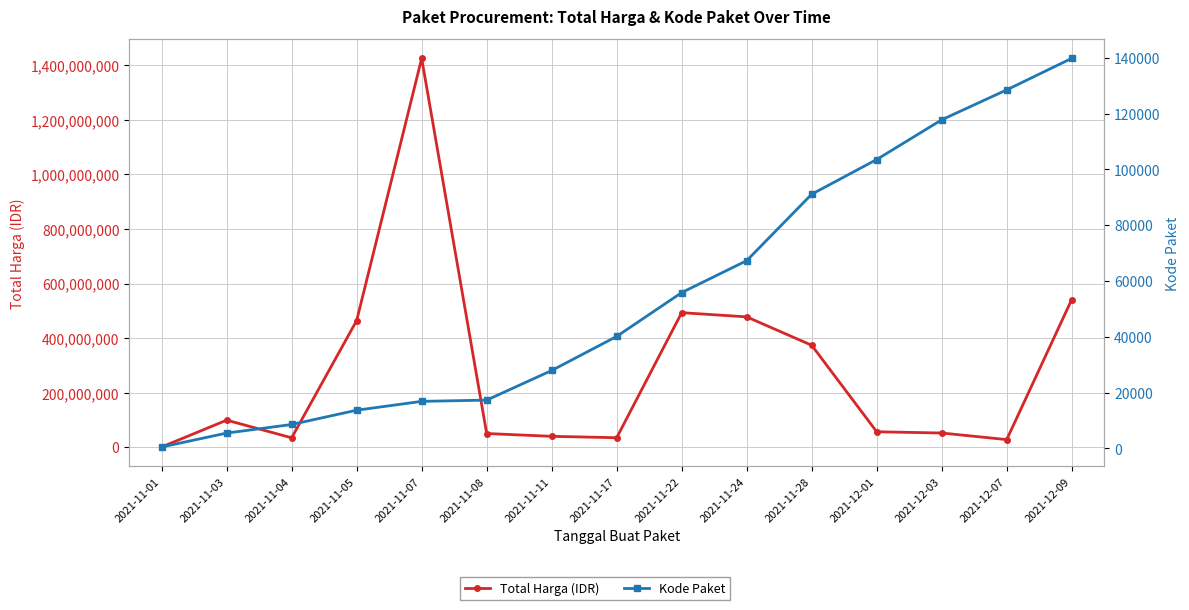

Rank the categories by Kode Paket value from highest to lowest.

2021-12-09, 2021-12-07, 2021-12-03, 2021-12-01, 2021-11-28, 2021-11-24, 2021-11-22, 2021-11-17, 2021-11-11, 2021-11-08, 2021-11-07, 2021-11-05, 2021-11-04, 2021-11-03, 2021-11-01